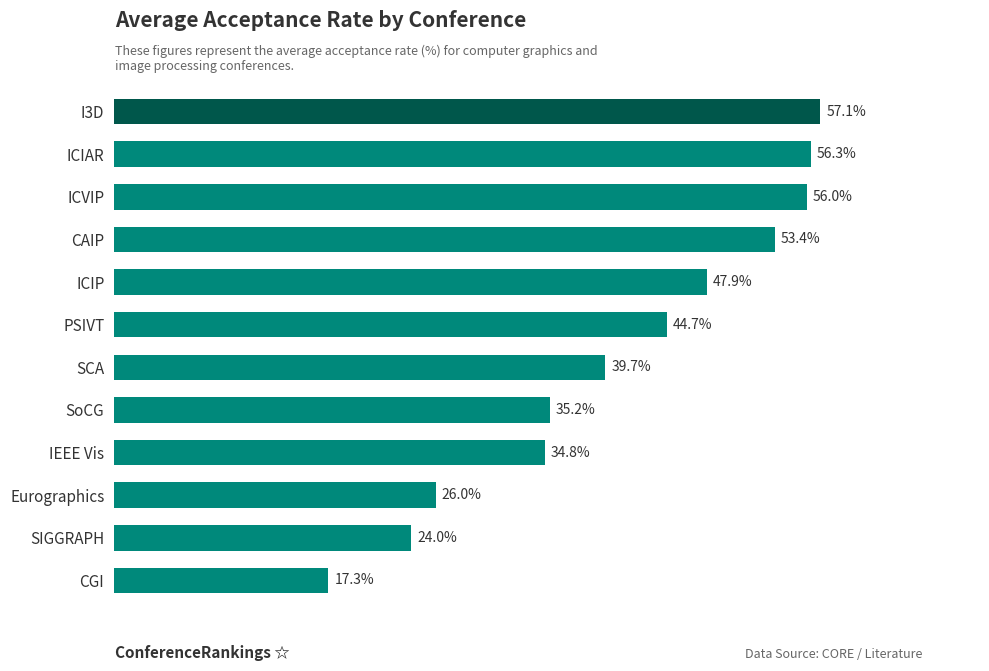

Rank the categories by value from lowest to highest.

CGI, SIGGRAPH, Eurographics, IEEE Vis, SoCG, SCA, PSIVT, ICIP, CAIP, ICVIP, ICIAR, I3D